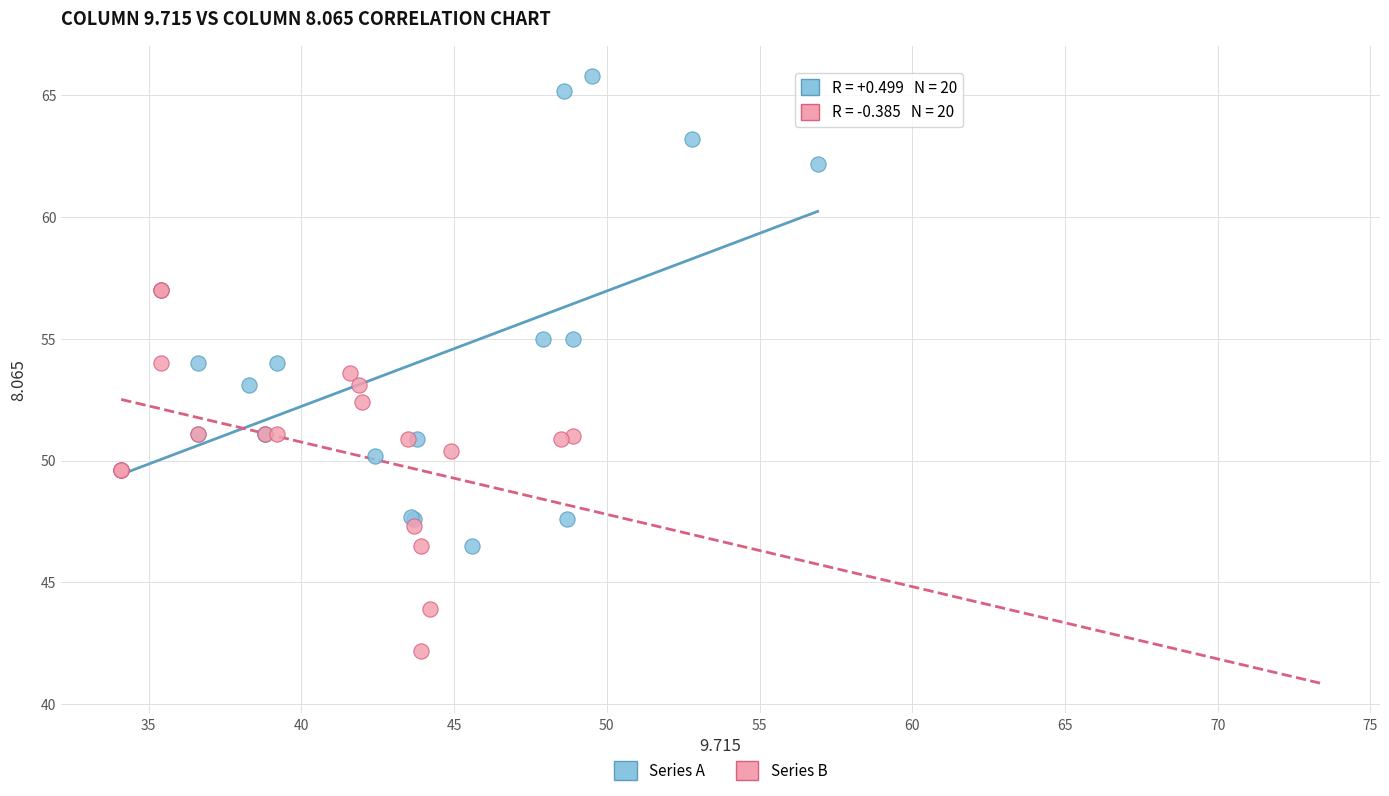

Which series has the widest spread of Y values?

Series A